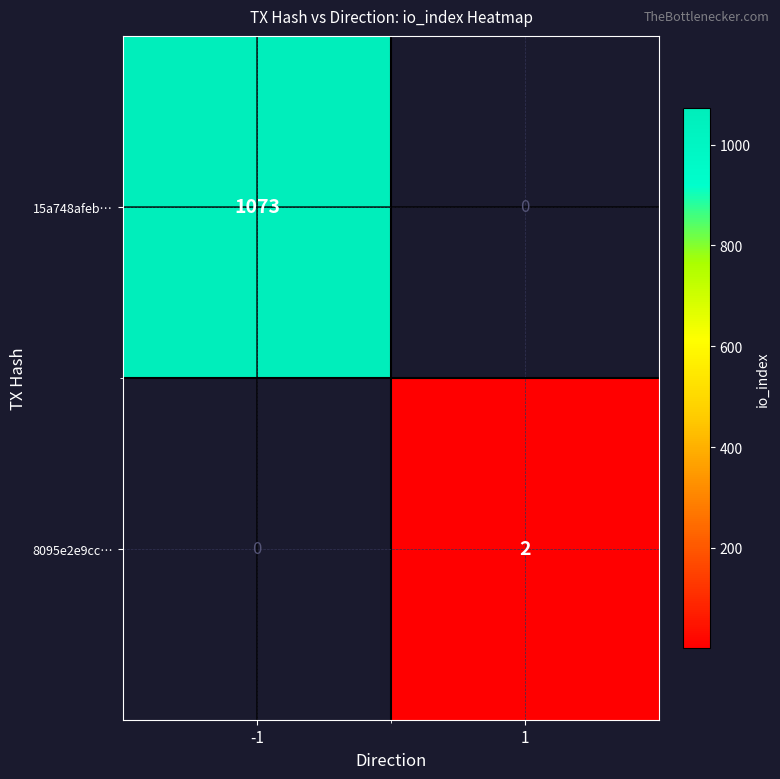

Which series has the largest total across all categories?

15a748afeb…